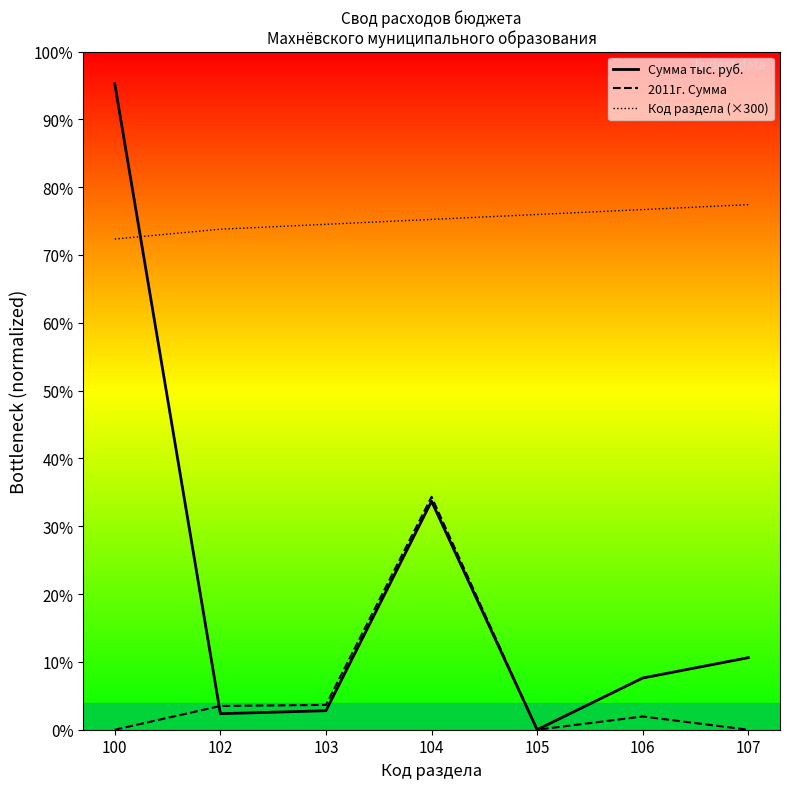

Which series changed the most between 100 and 104?

Сумма тыс. руб.